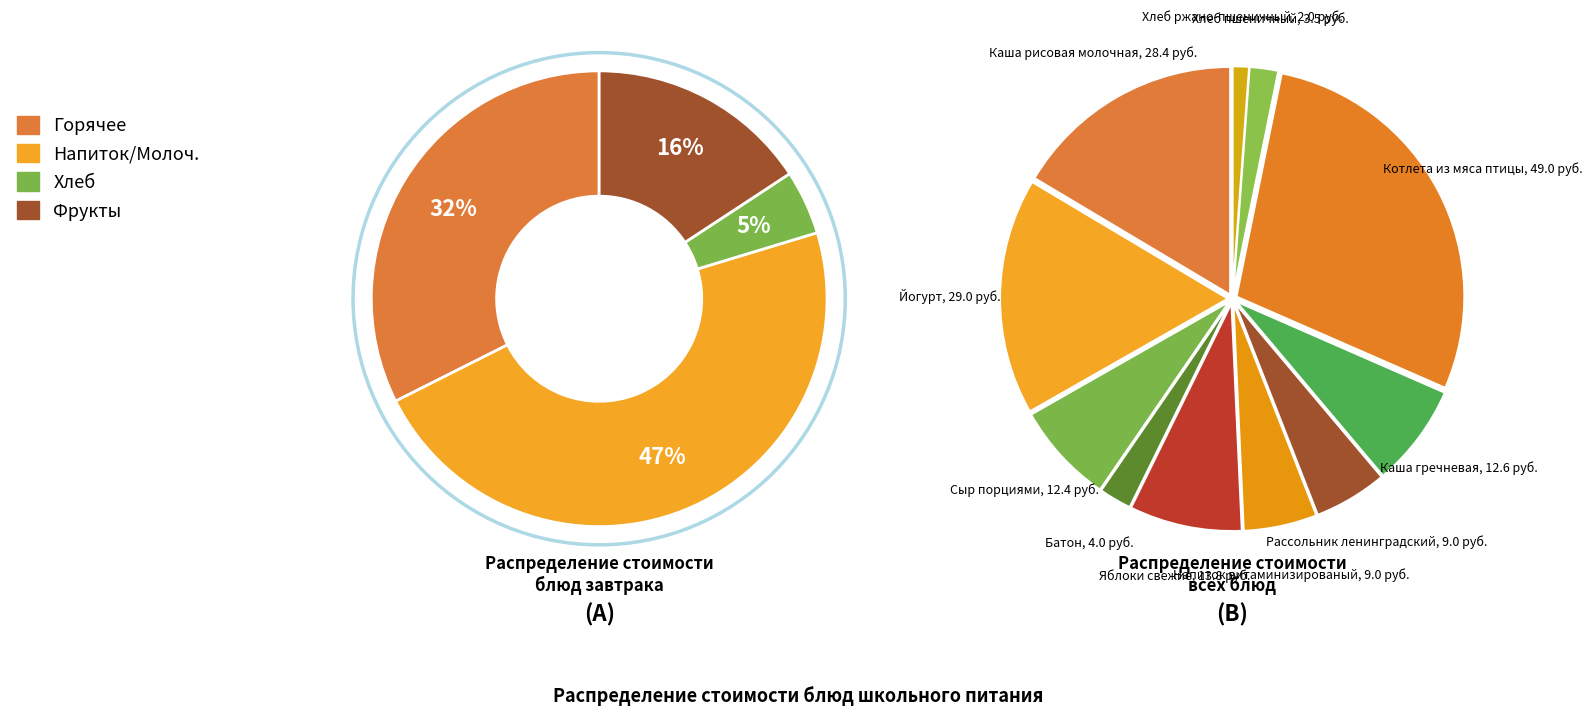

The Хлеб ржано-пшеничный slice represents 1% of the pie. True or false?

True